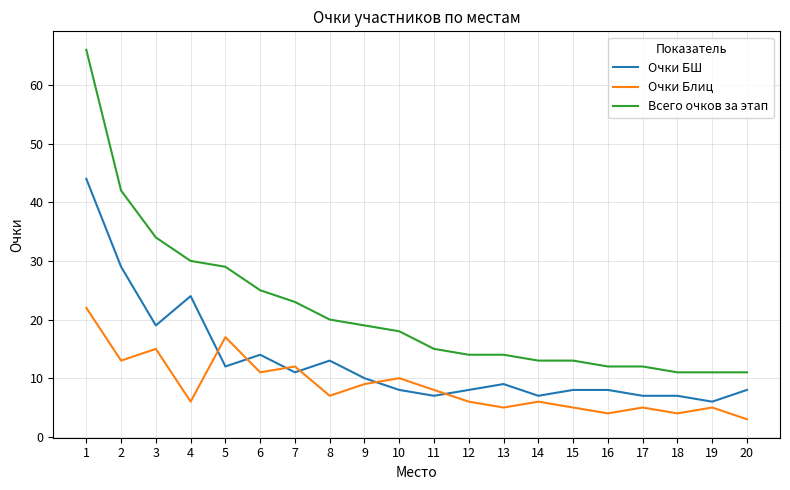

Which series has the largest range (max minus min)?

Всего очков за этап